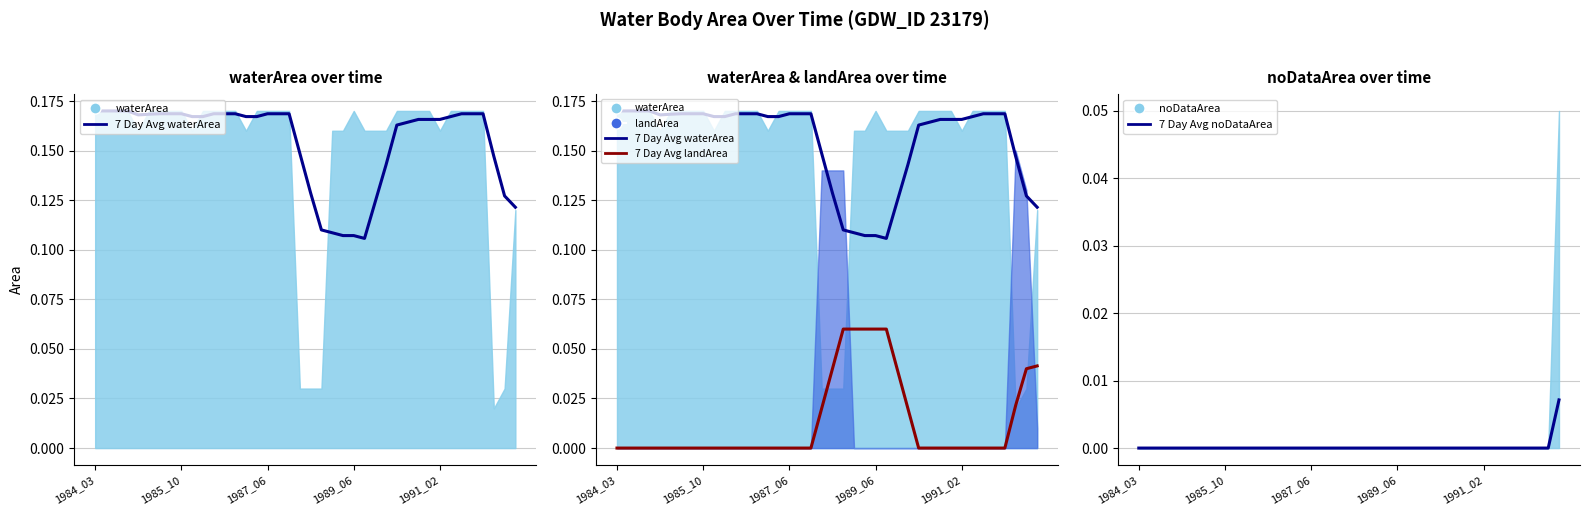

How many lines are shown in the chart?

3